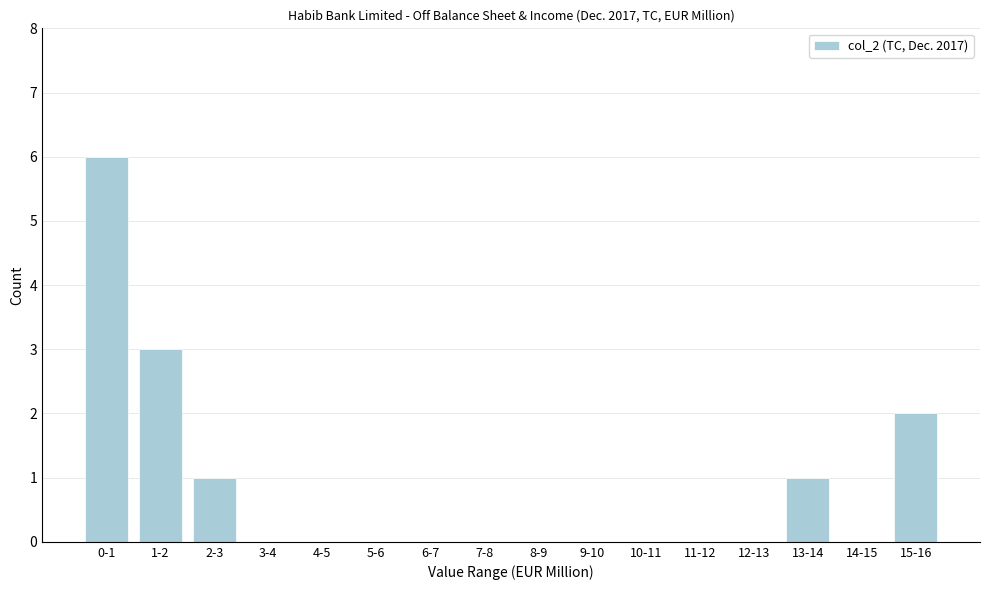

Reading left to right, transcribe all the data shown in this chart.

0-1=6	1-2=3	2-3=1	3-4=0	4-5=0	5-6=0	6-7=0	7-8=0	8-9=0	9-10=0	10-11=0	11-12=0	12-13=0	13-14=1	14-15=0	15-16=2